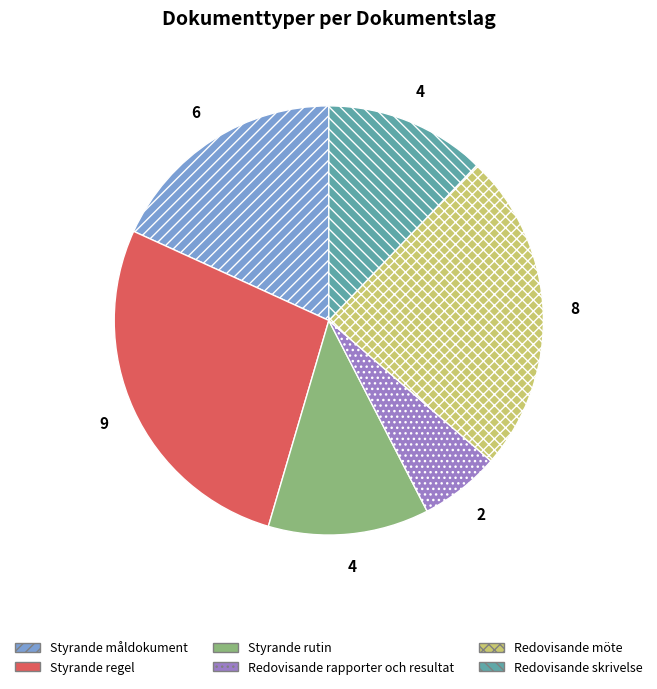

What is the smallest slice in the pie chart?

Redovisande rapporter och resultat